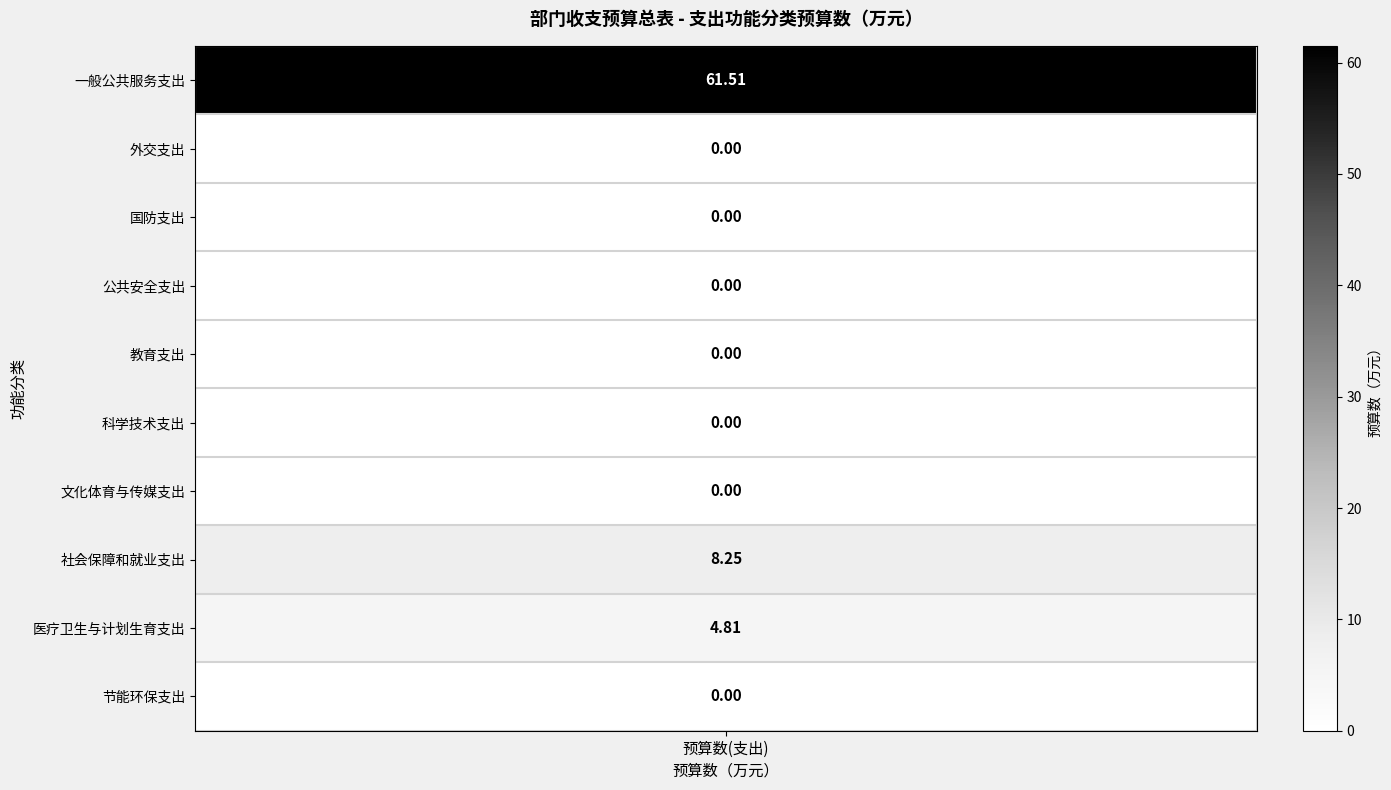

Which series has the largest total across all categories?

一般公共服务支出